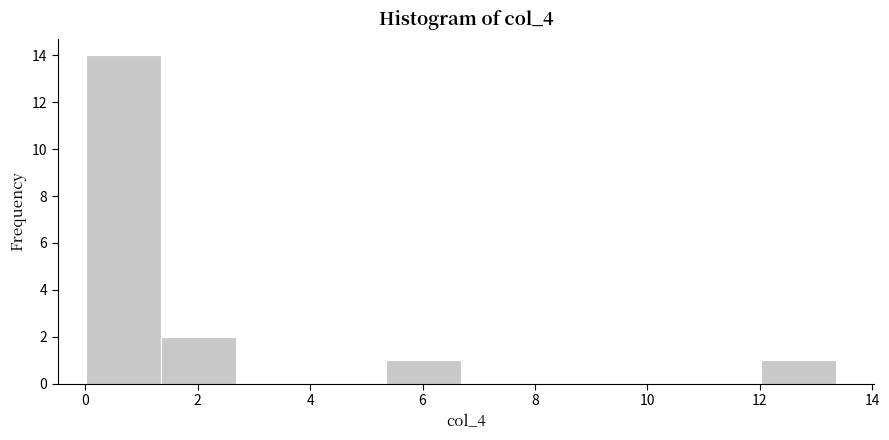

Reading left to right, list every bar in this chart as the range it spans on the x-axis followed by its height. Neither the bar edges nor the heights are printed on the chart, so give them approximately, as read against the axes.

0.0 to 1.4: 14
1.4 to 2.6: 2
2.6 to 4.0: 0
4.0 to 5.4: 0
5.4 to 6.6: 1
6.6 to 8.0: 0
8.0 to 9.4: 0
9.4 to 10.6: 0
10.6 to 12.0: 0
12.0 to 13.4: 1